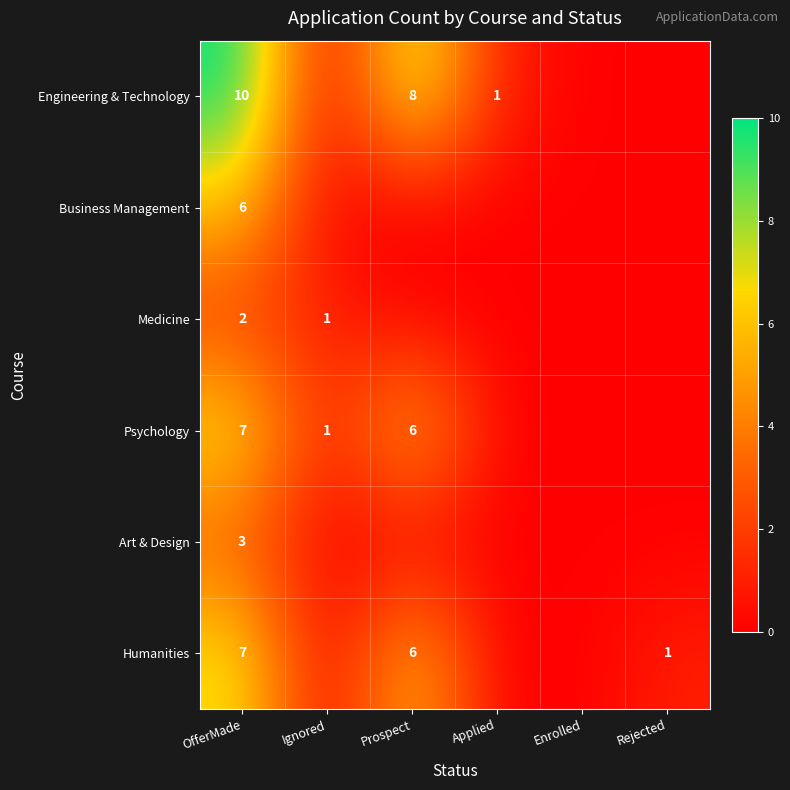

Is it true that Humanities equals 1 at Rejected?

True